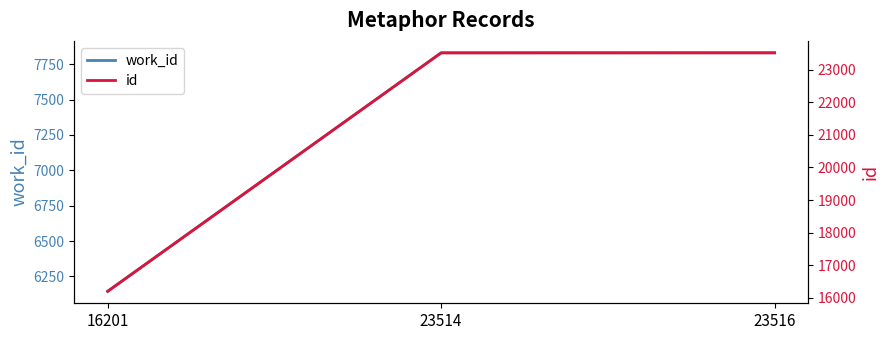

The value of work_id at 23516 is 7831. True or false?

True